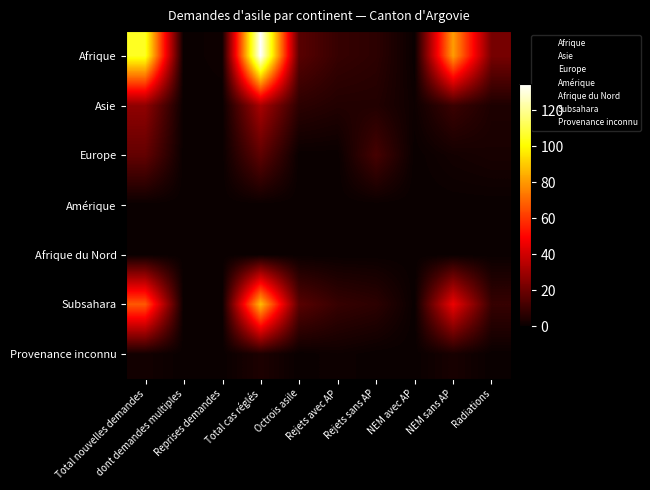

What is the greatest value displayed?

135